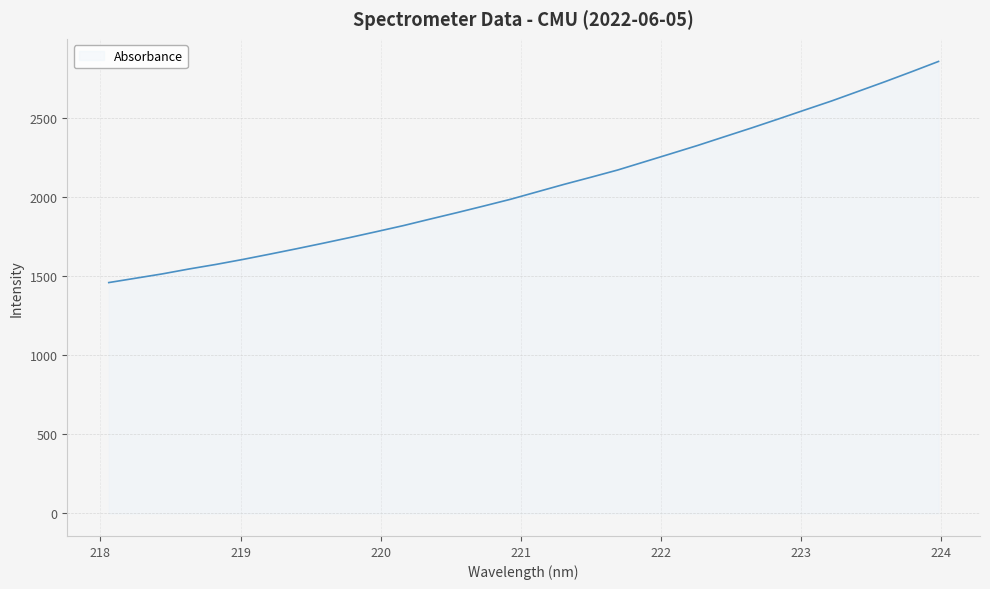

What is the difference between the maximum and minimum values?

1397.1